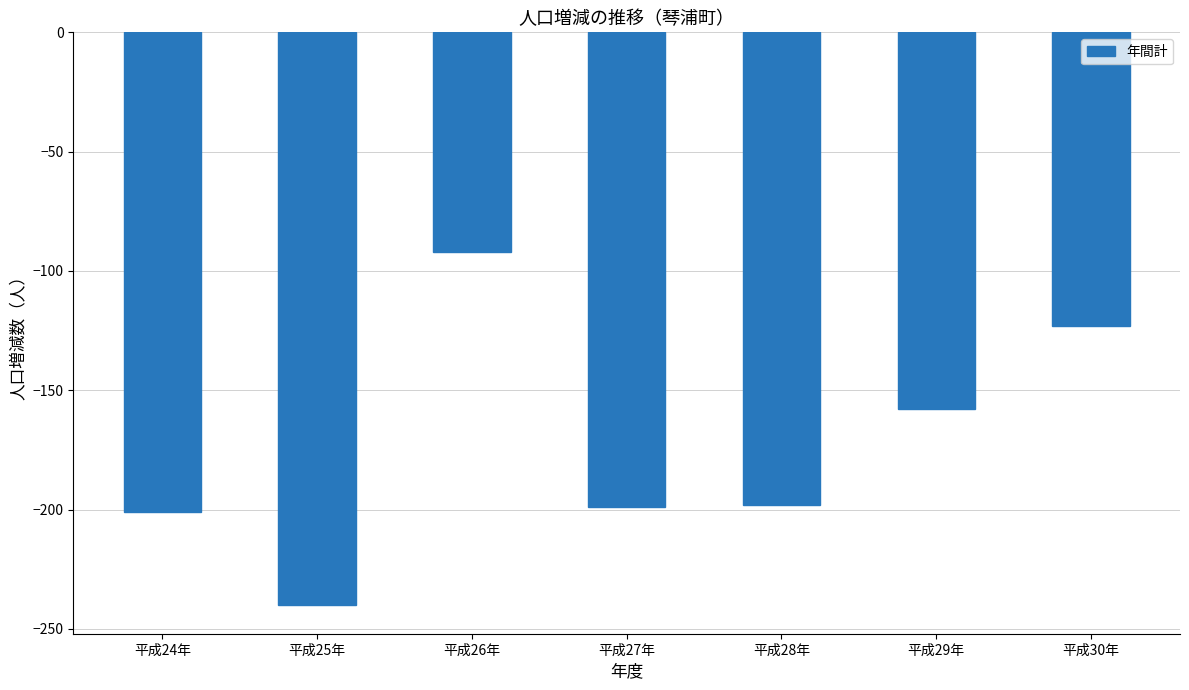

Read the value at 平成24年, to the nearest 50.

-200